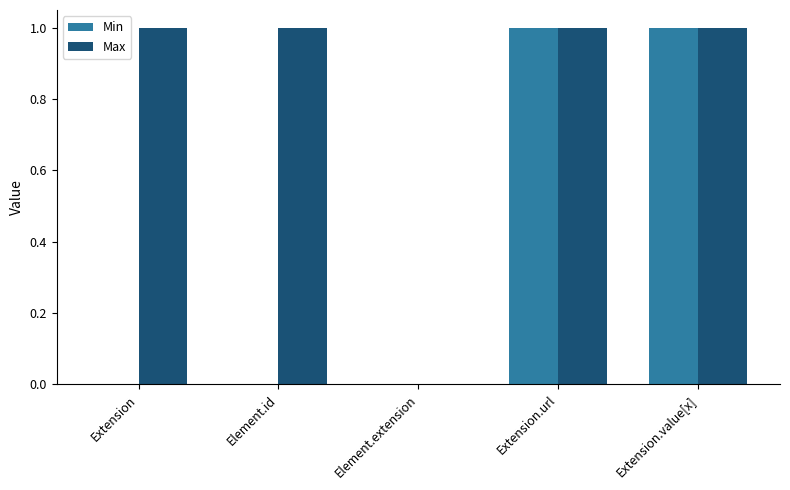

Which series has the largest total across all categories?

Max